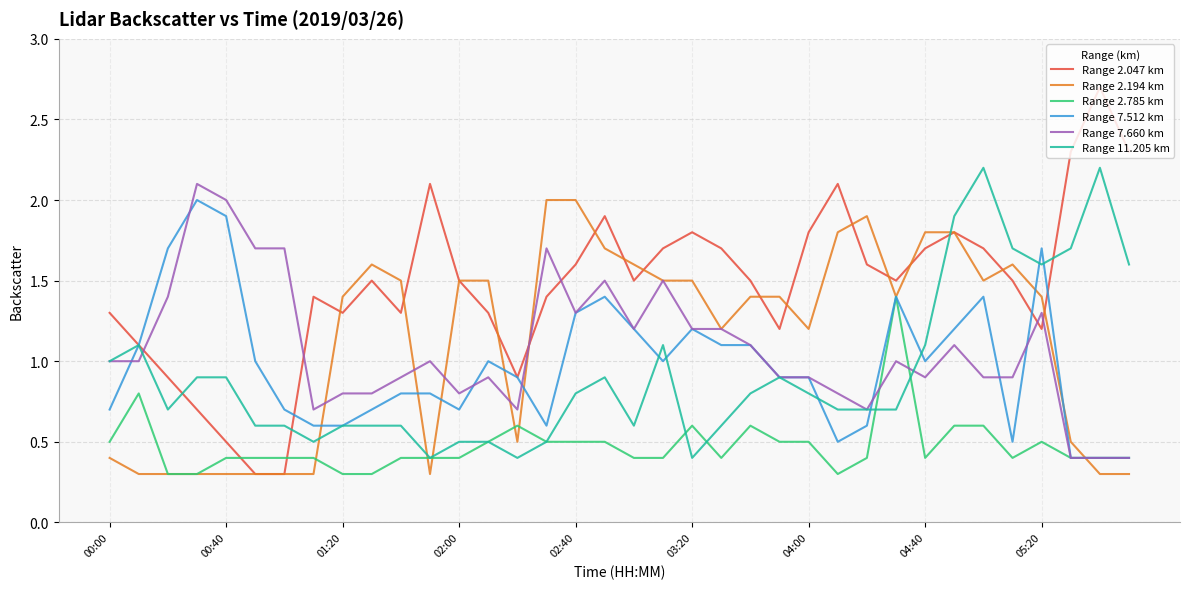

What is the highest value of the Range 7.512 km series?

2.0